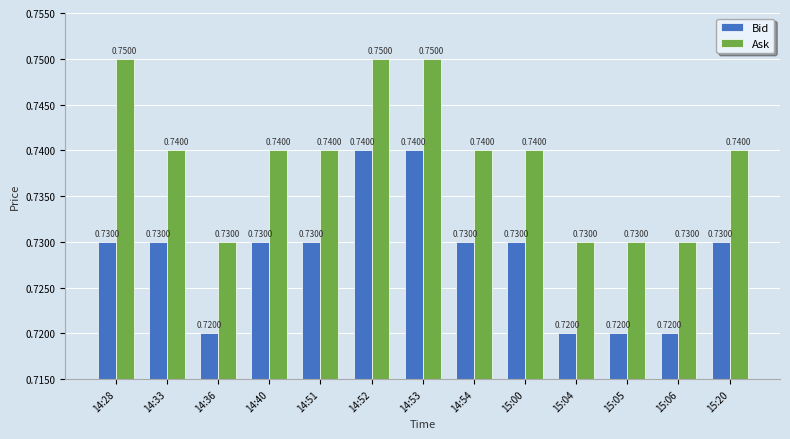

Is the value of Bid at 14:51 greater than the value of Ask at 14:28?

No